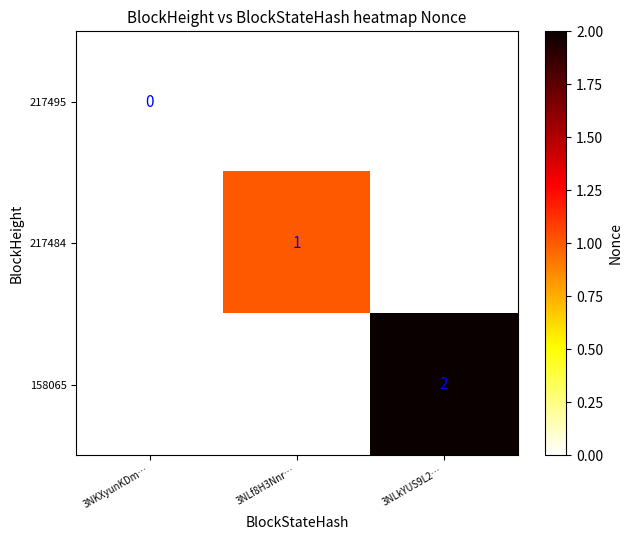

At 3NKXyunKDm…, list the series in order from smallest to largest.

217495, 217484, 158065